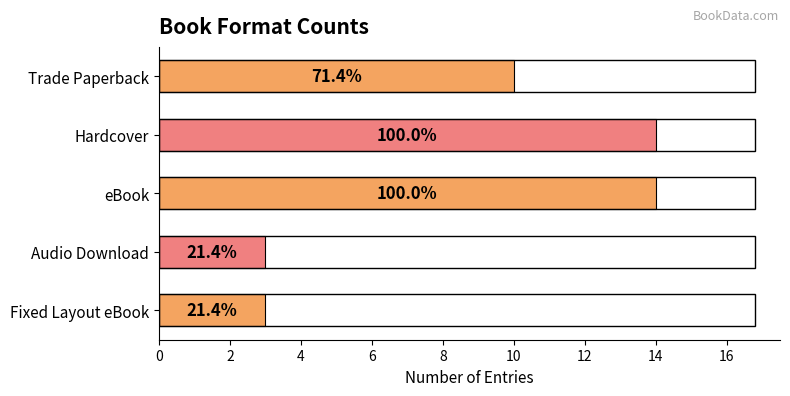

How many bars are there in total?

5